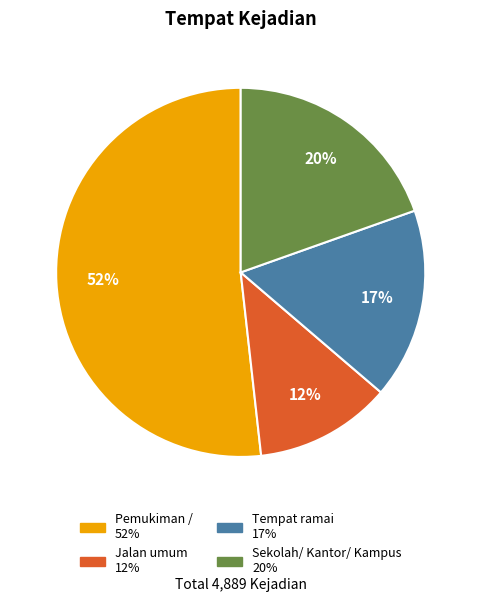

Is the sum of Sekolah/ Kantor/ Kampus and Jalan umum greater than half?

No